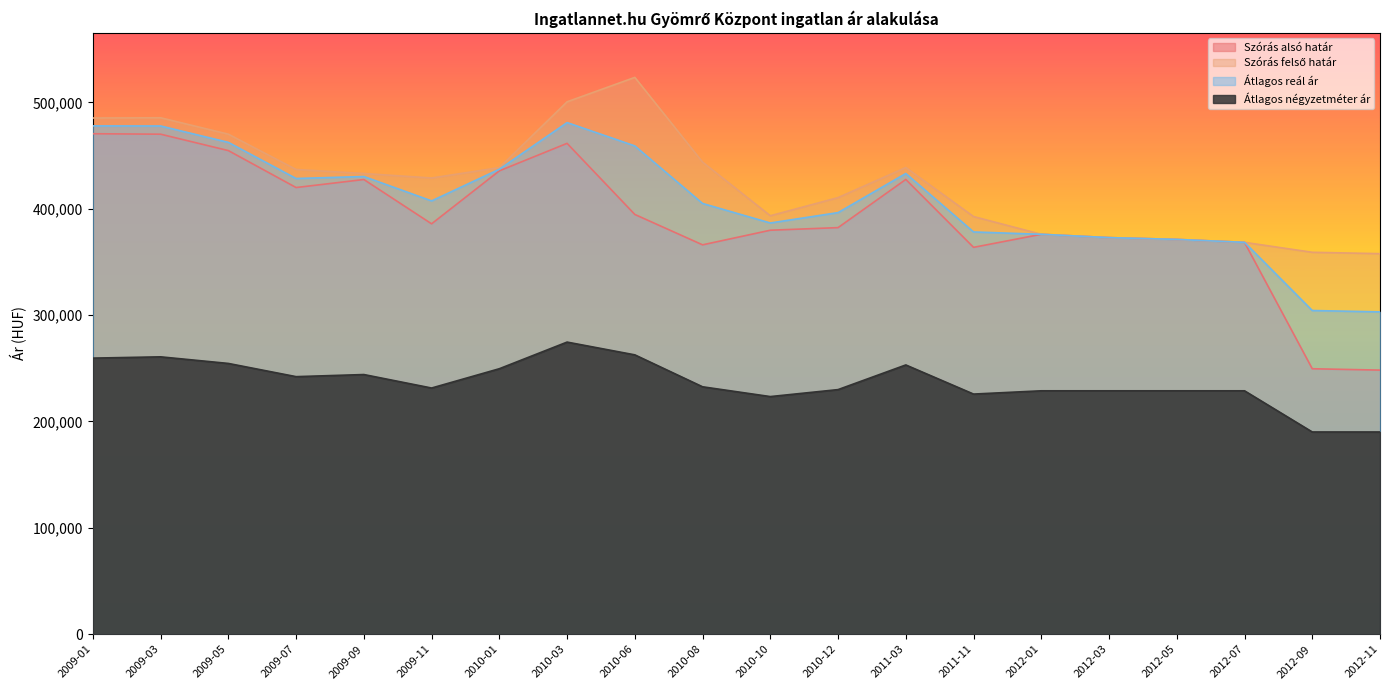

Read the Szórás alsó határ value at 2011-11, to the nearest 100.

363700